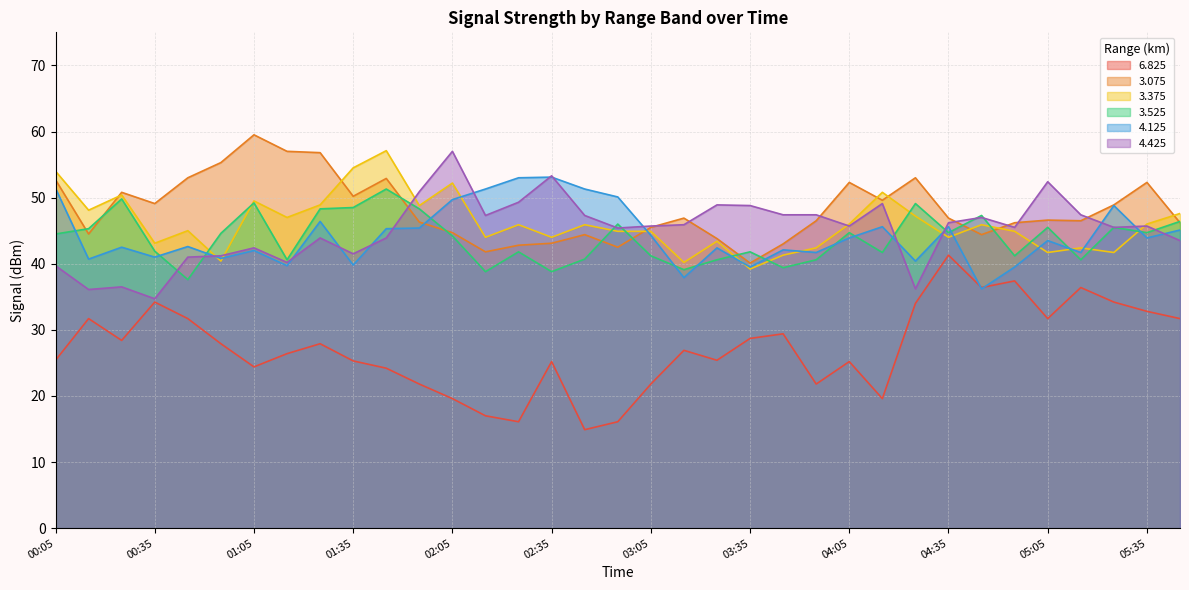

How many interior local peaks does the   3.525 series have?

11